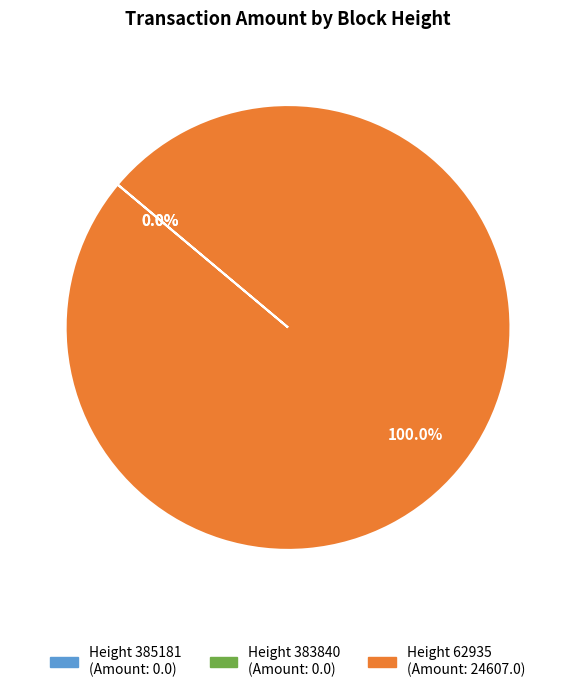

Does any single category account for the majority?

Yes